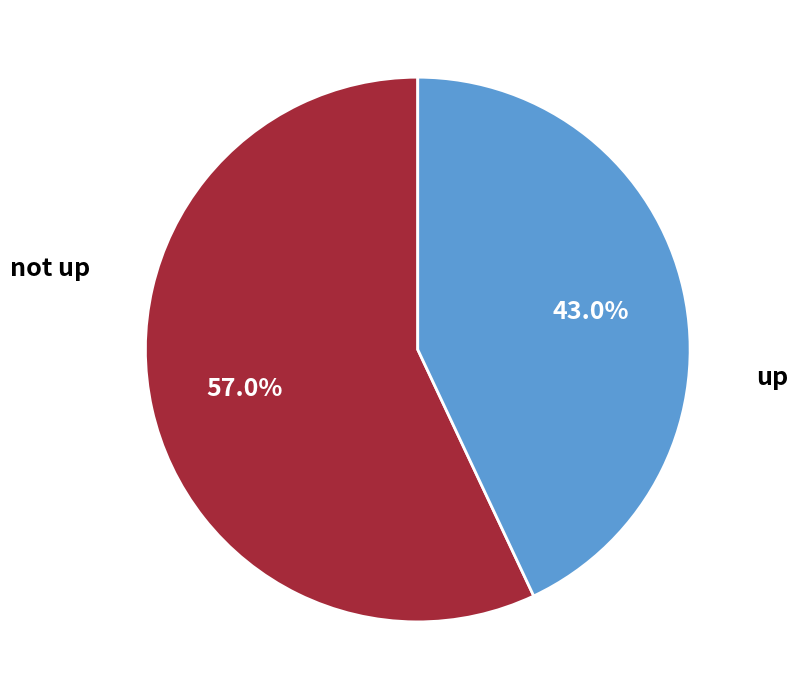

Is there any slice that represents more than half of the pie?

Yes